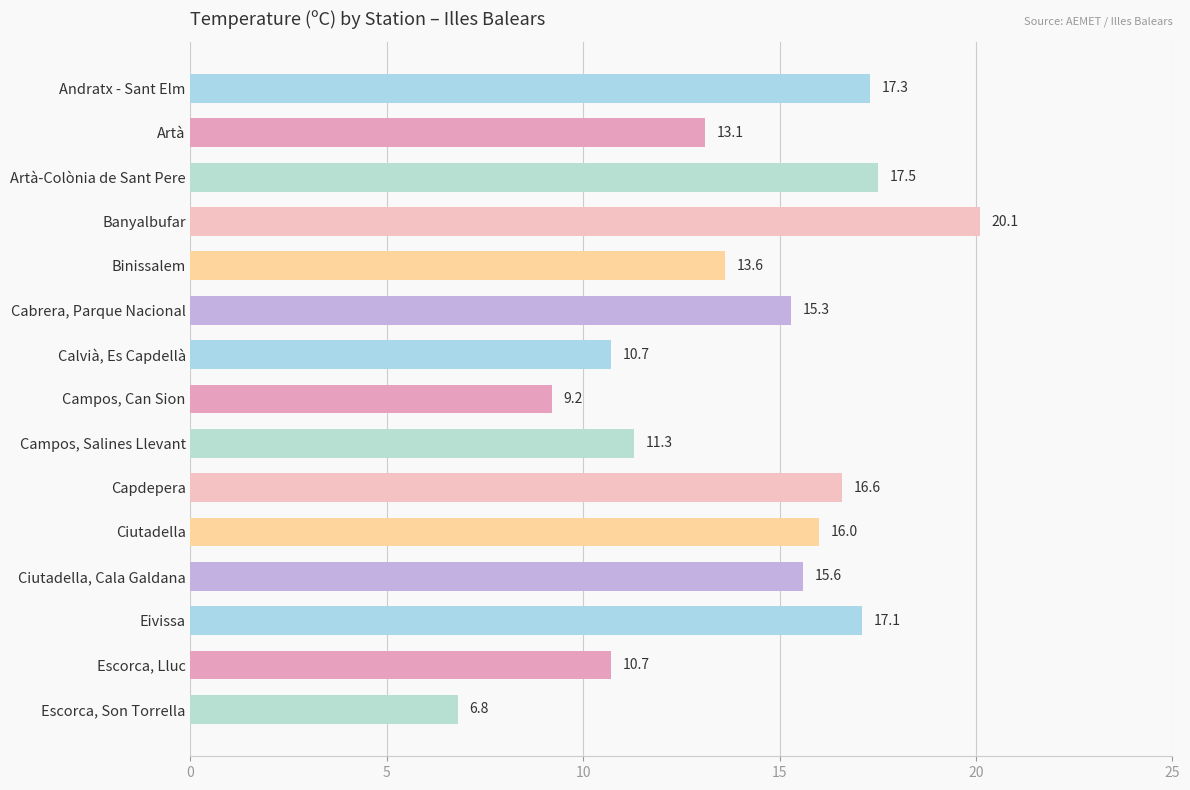

The value at Escorca, Lluc is 10.7. True or false?

True